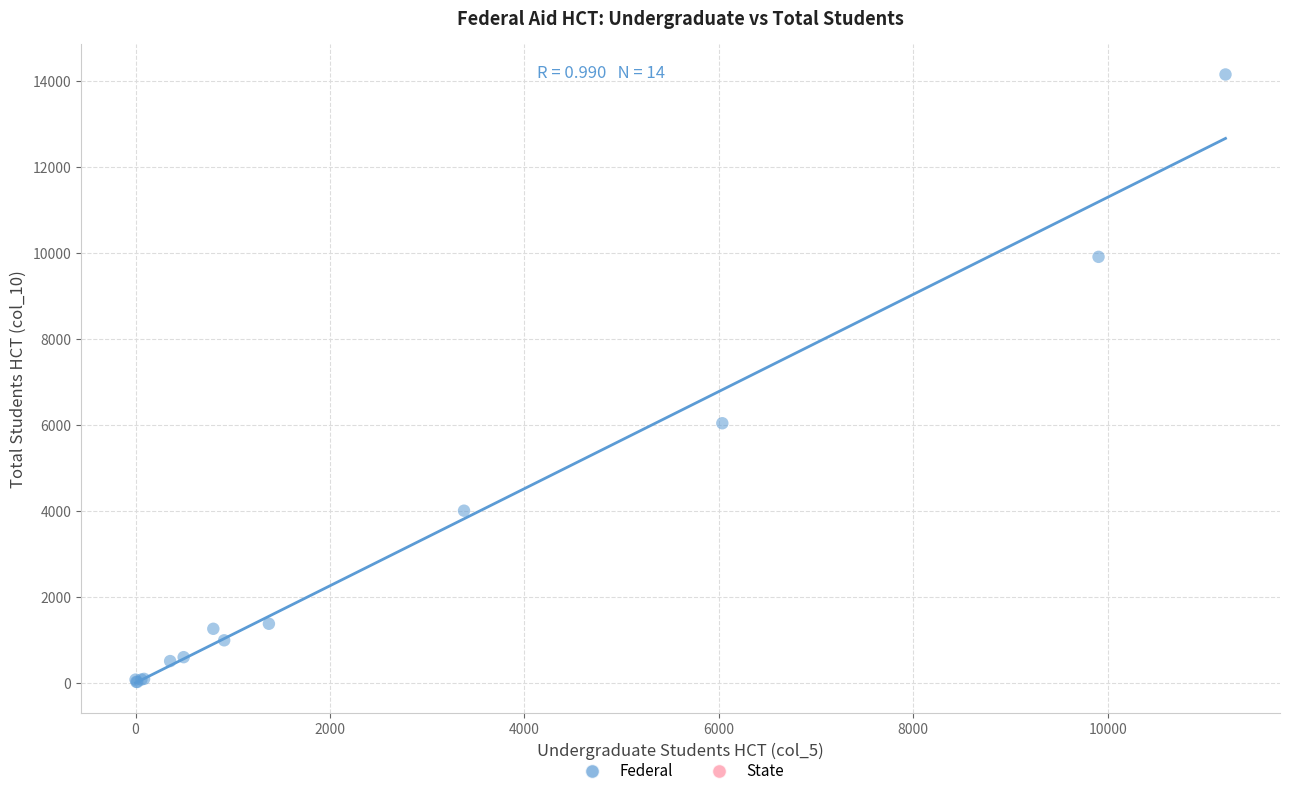

What Y value in the scatter plot is closest to 7083?

6036